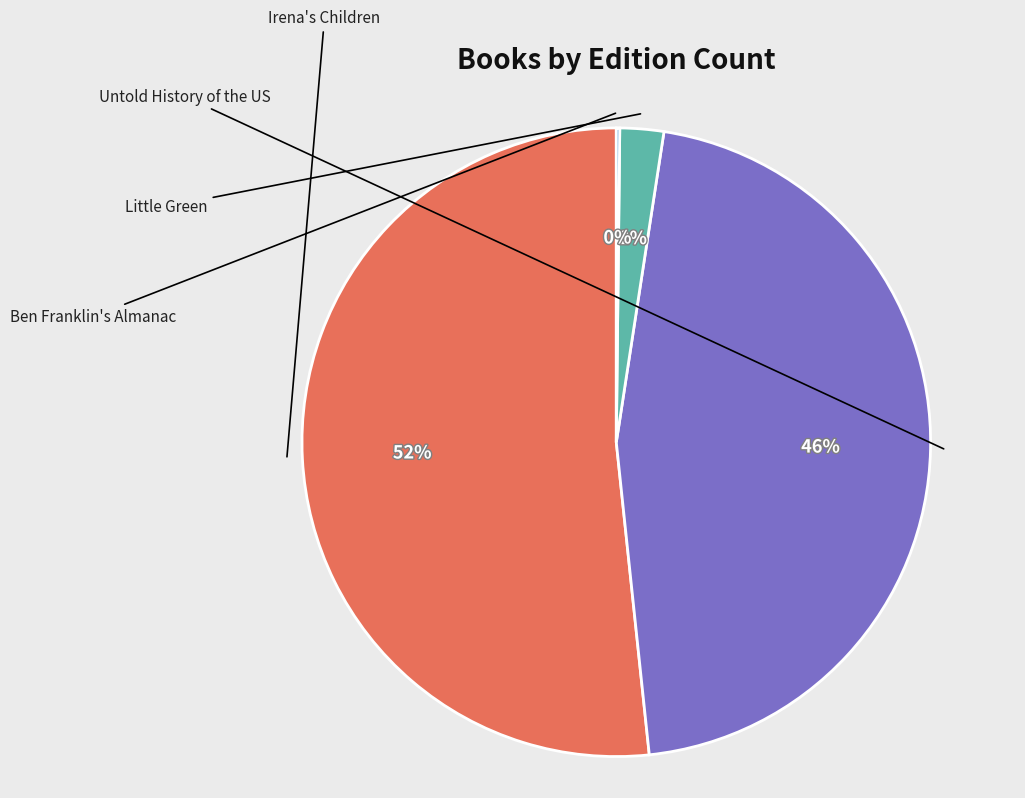

Is there any slice that represents more than half of the pie?

Yes